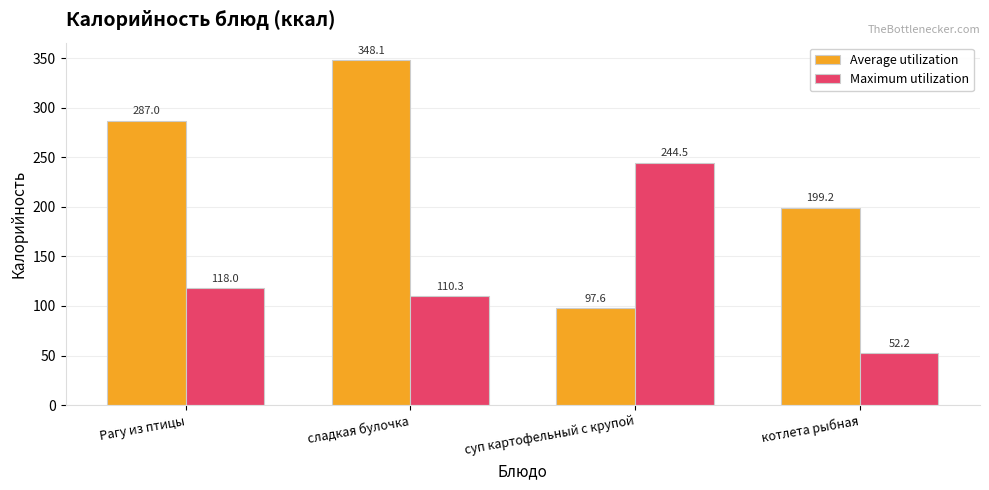

Count the number of data series in this chart.

2